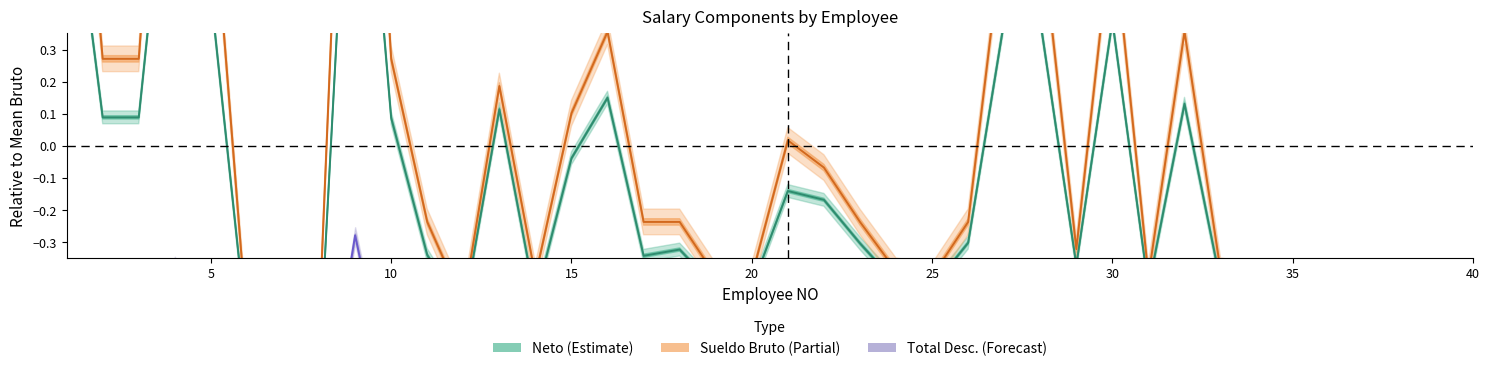

True or false: Neto (Estimate) has more than 2 points higher than both neighbors.

True